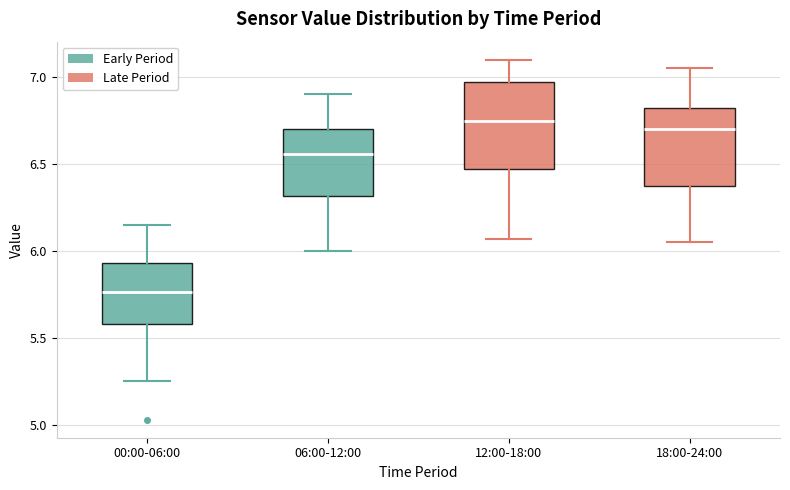

Where is the lower edge of the box for 18:00-24:00 on the y-axis? The values are not printed on the chart, so give them approximately, as read against the axis.

6.40